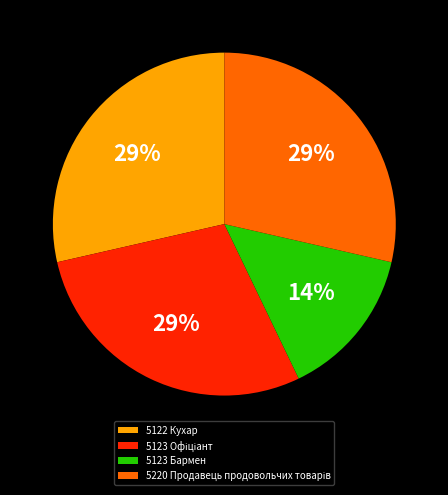

Which has a higher value, 5123 Бармен or 5122 Кухар?

5122 Кухар